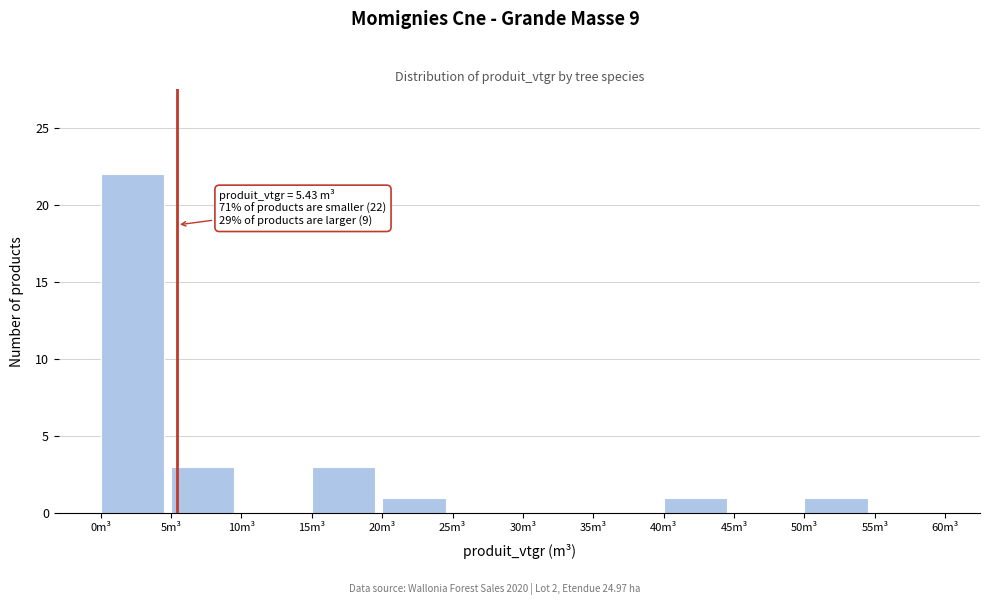

Over which range of the x-axis is the bar tallest?

0 to 5